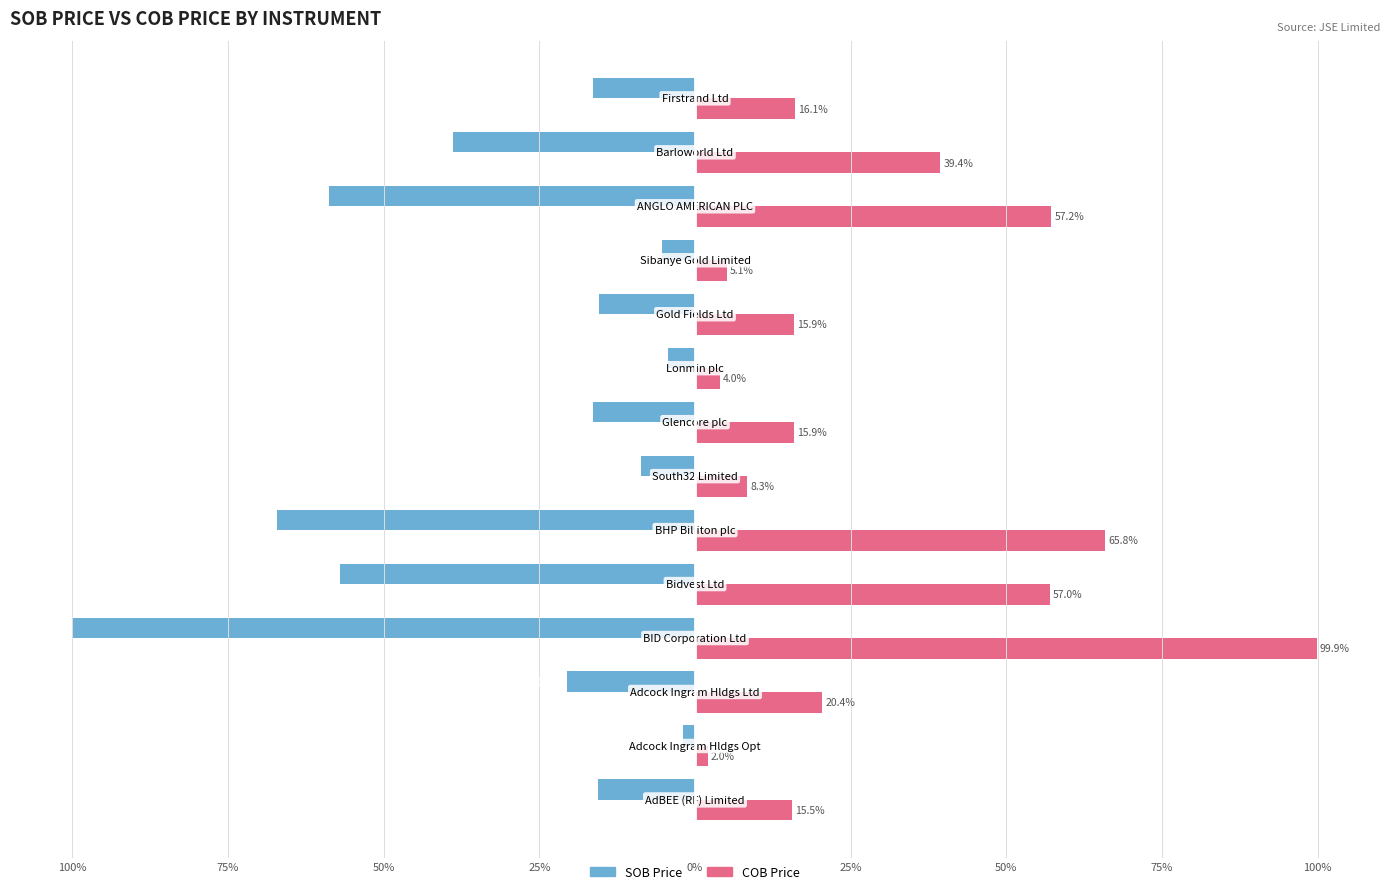

What are all the series names shown in the legend?

SOB Price, COB Price